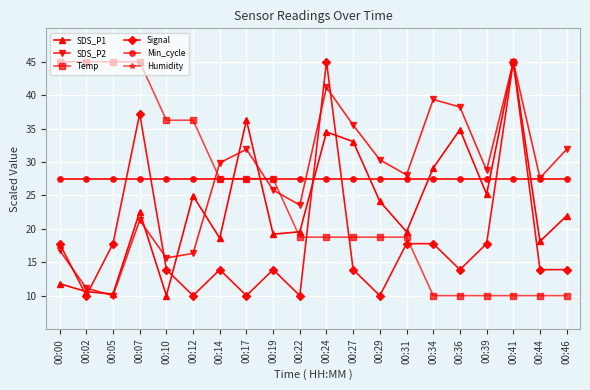

Is this an area chart (filled region under the line)?

No